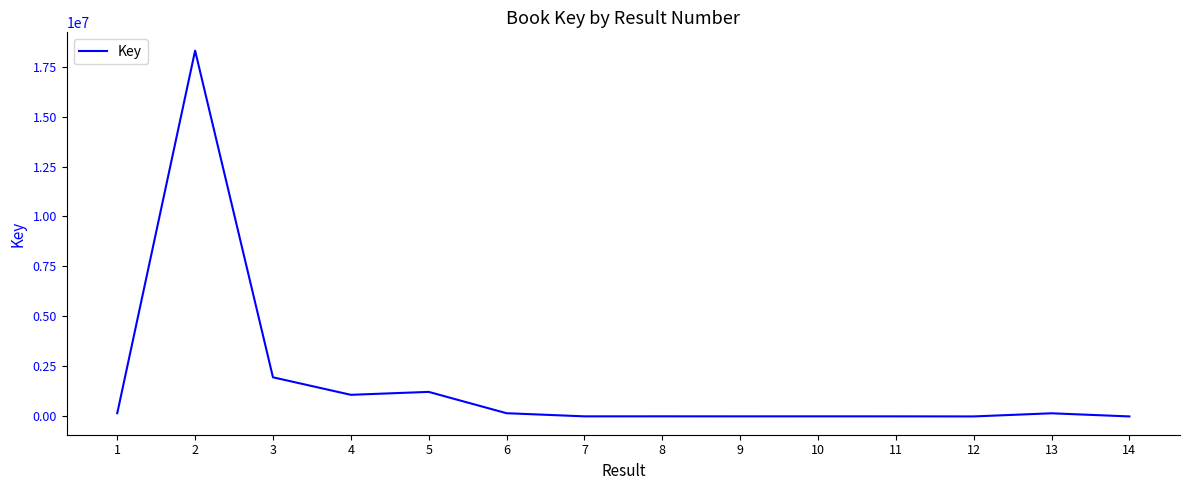

What is the greatest value displayed?

18295529